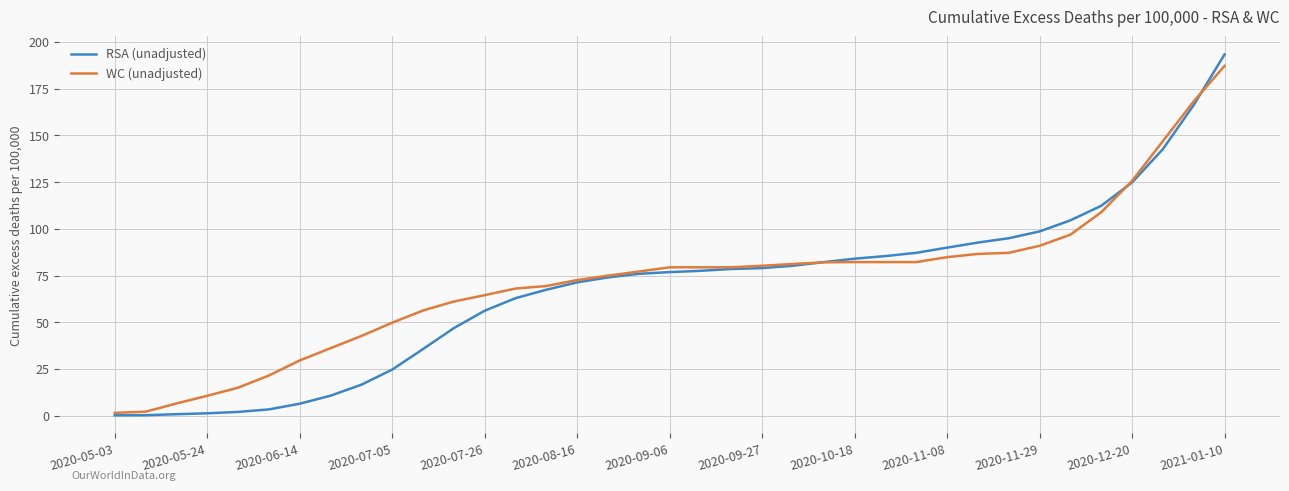

Which series has the widest spread of values?

RSA (unadjusted)